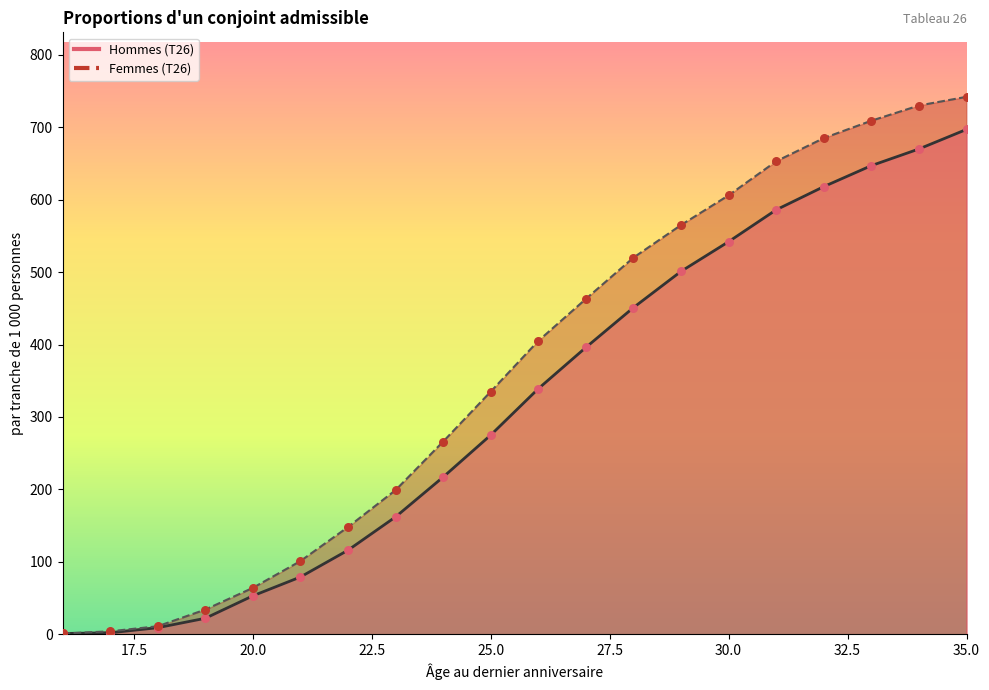

Which series has the largest total across all categories?

Femmes (T26)